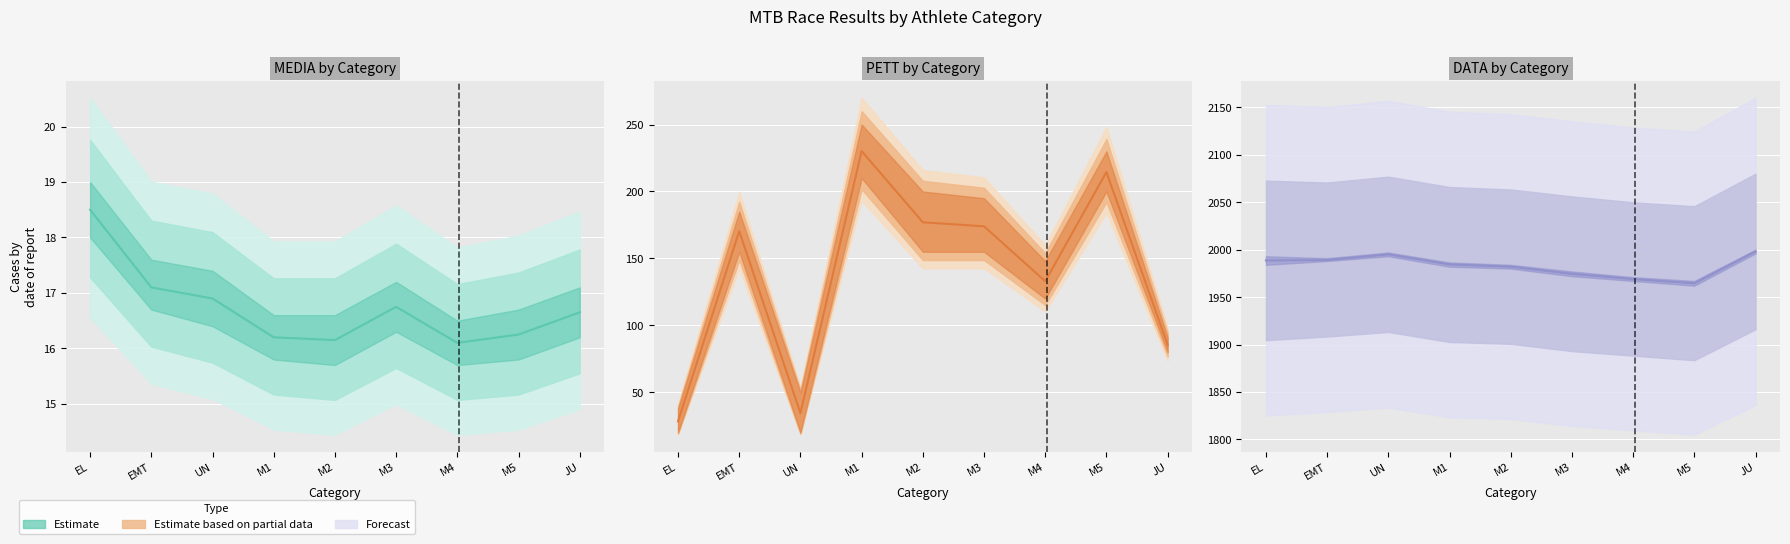

What is the sum of the MEDIA_mean values at M4 and UN?

33.0